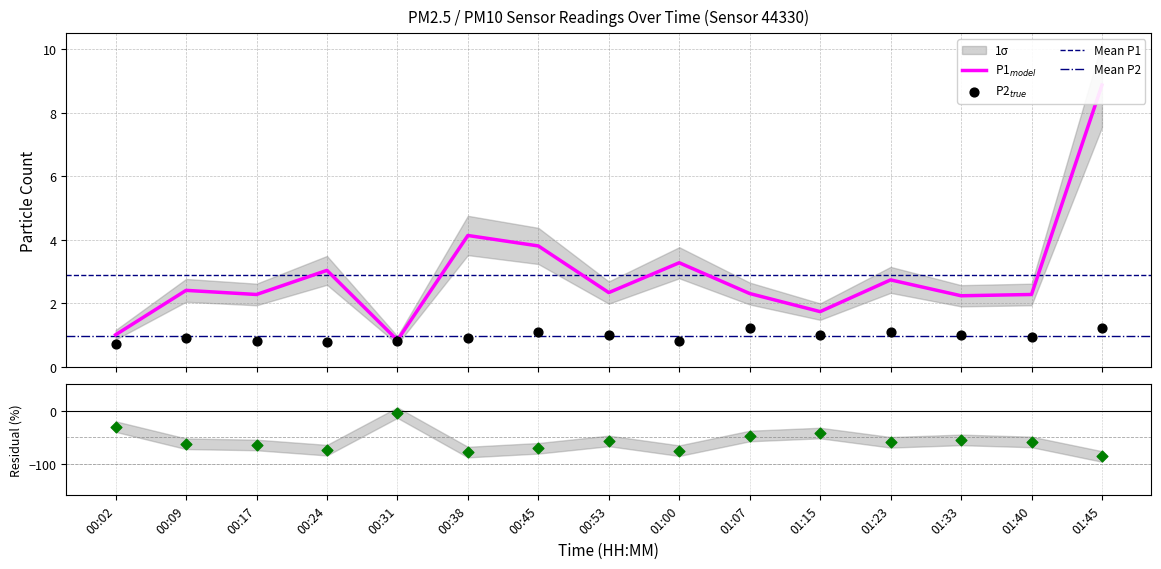

Which series has the largest total across all categories?

P1